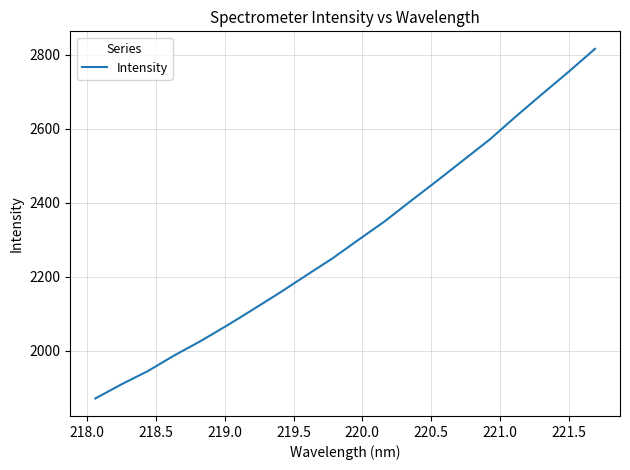

What is the smallest value displayed?

1870.8